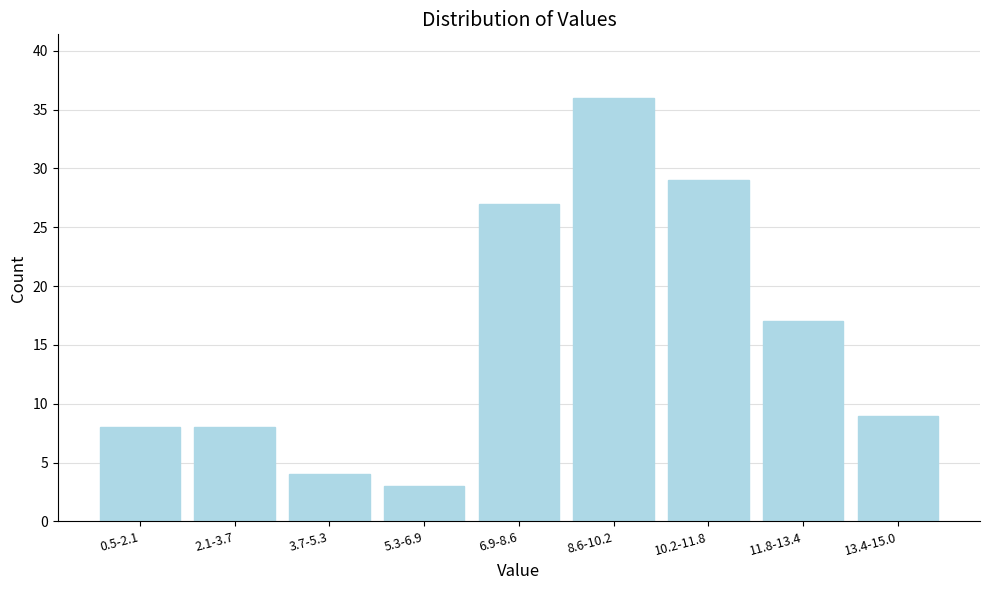

Reading right to left, what are all the values shown in this chart?

9	17	29	36	27	3	4	8	8